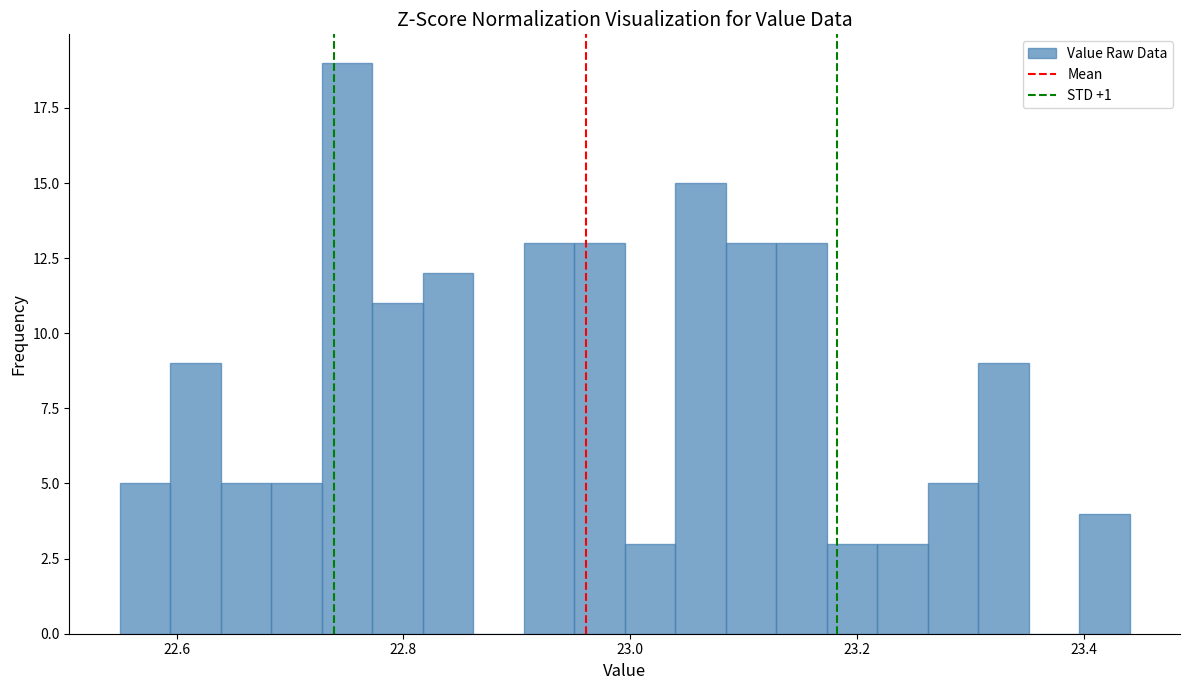

Read against the x-axis, roughly where is the centre of the tallest bar?

22.76